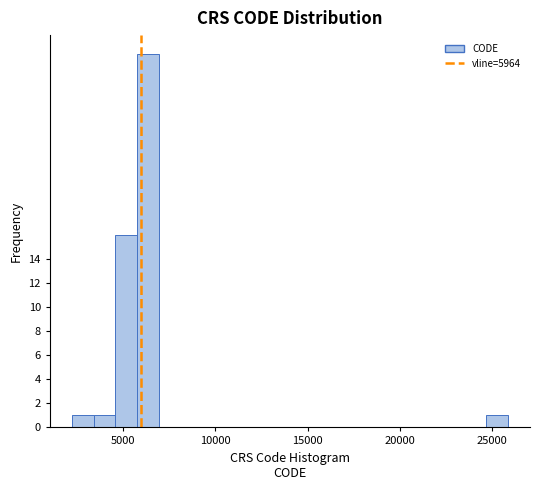

Around what value on the x-axis is the tallest bar? Give the approximate position of its centre, as read against the axis.

6500